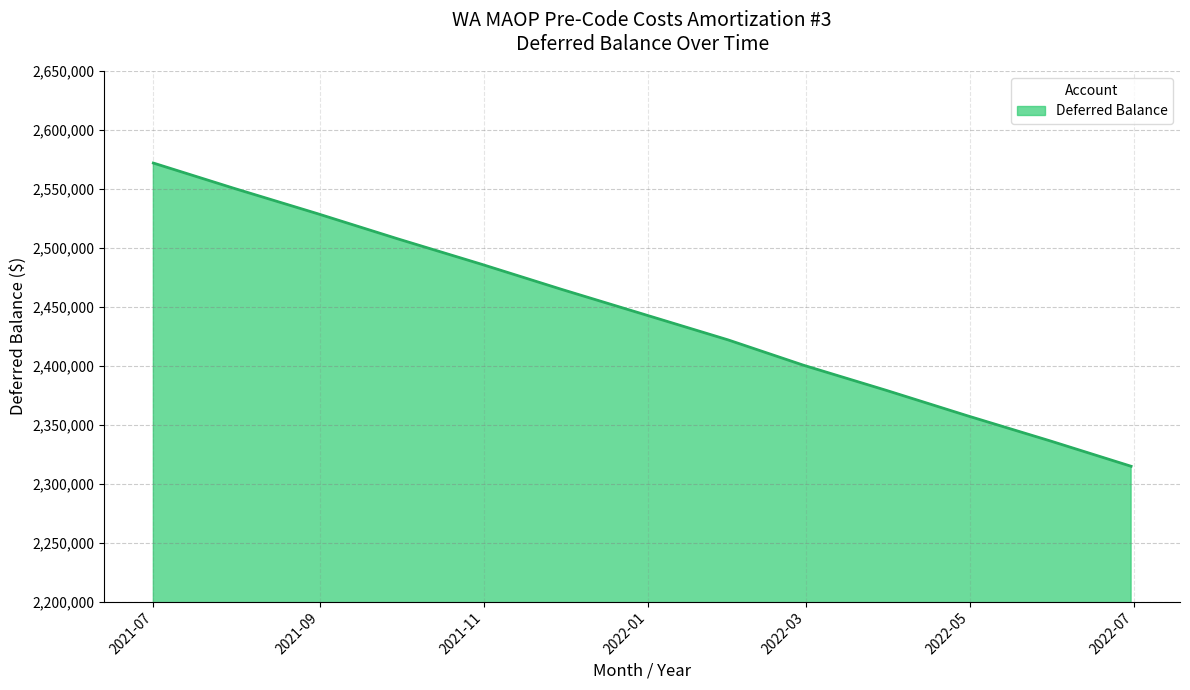

What is the maximum value shown in the chart?

2571965.0